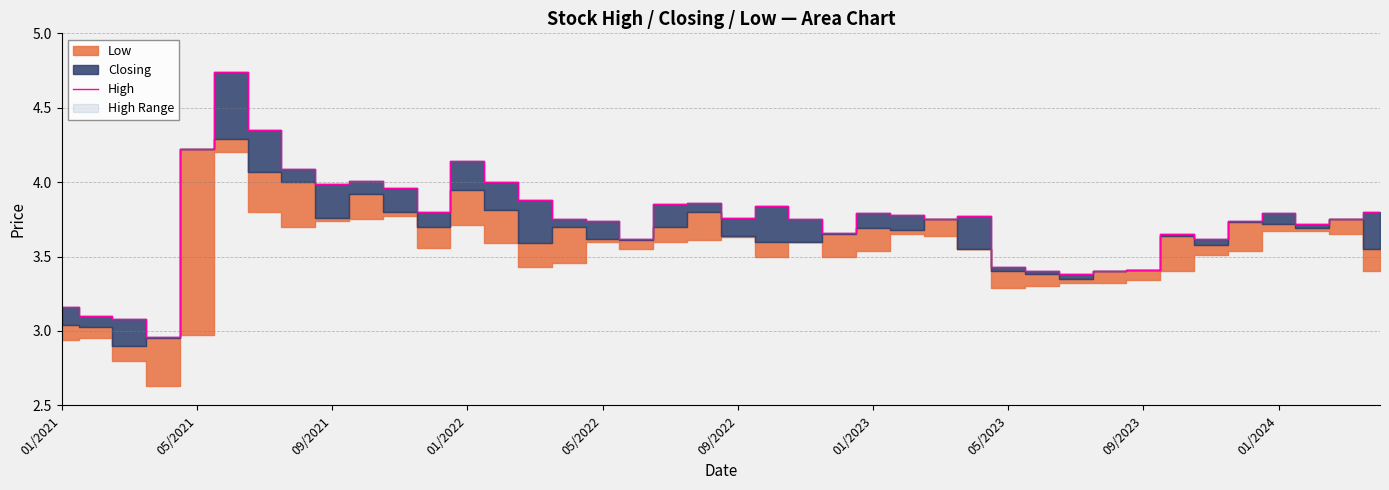

The value of High at 05/2023 is 5.6. True or false?

False